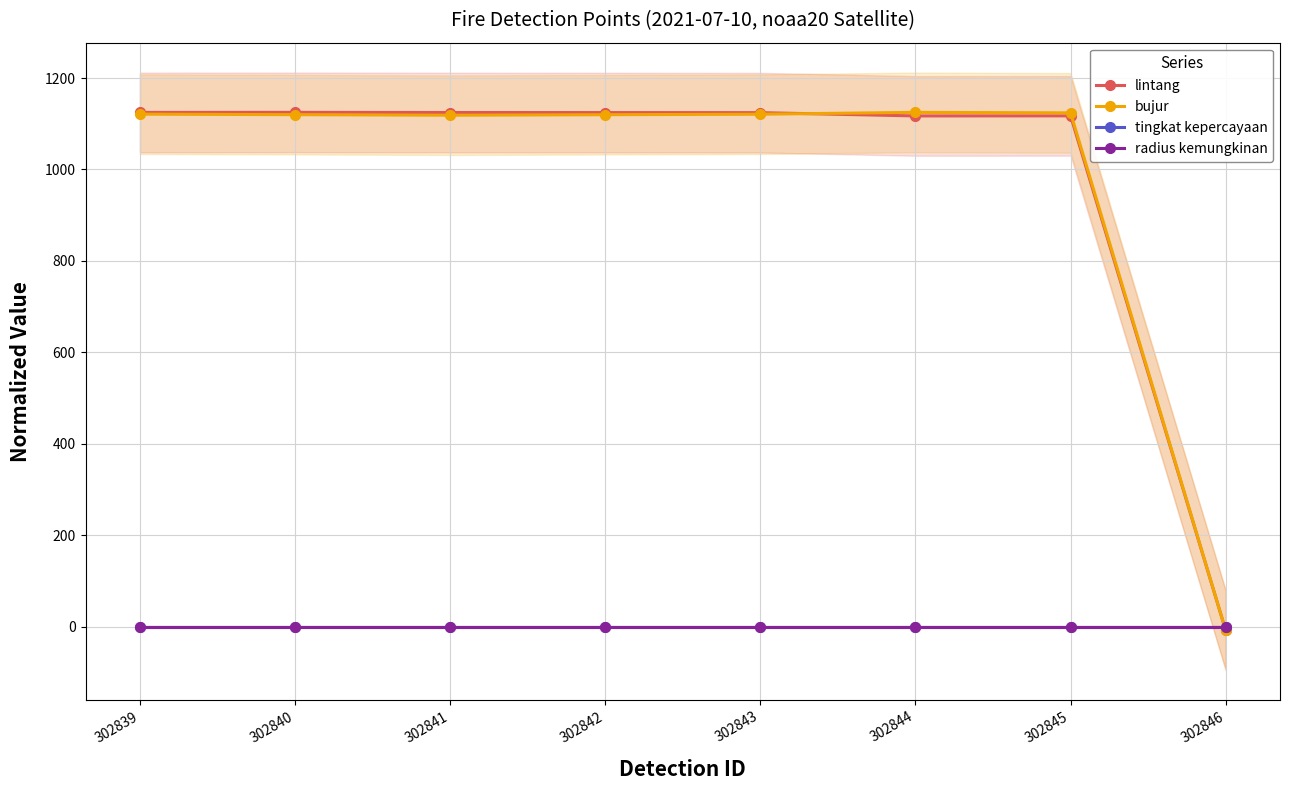

What is the minimum value shown in the chart?

-8.6